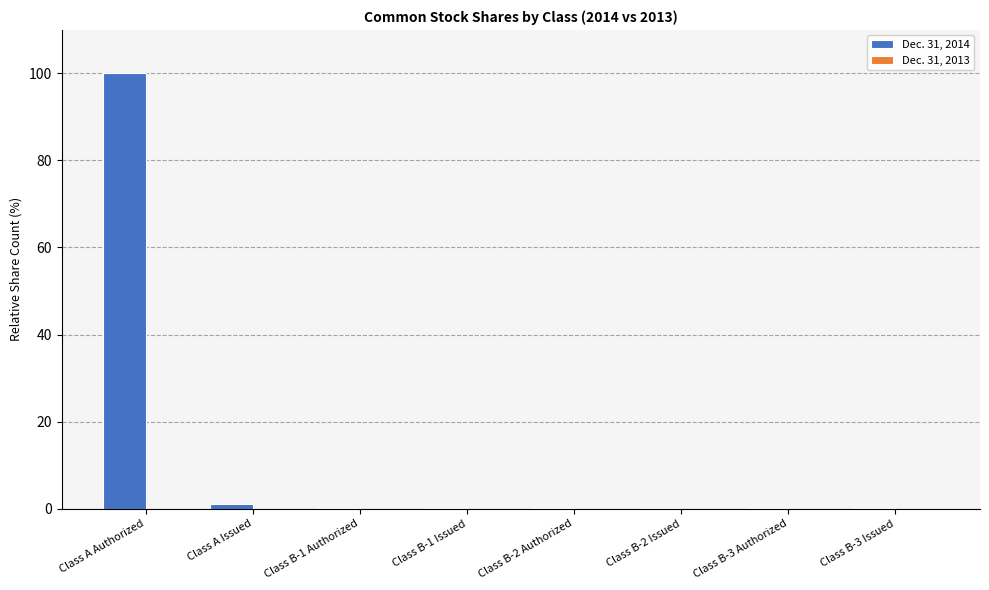

Is it true that the value at Class A Authorized is 20.1?

False